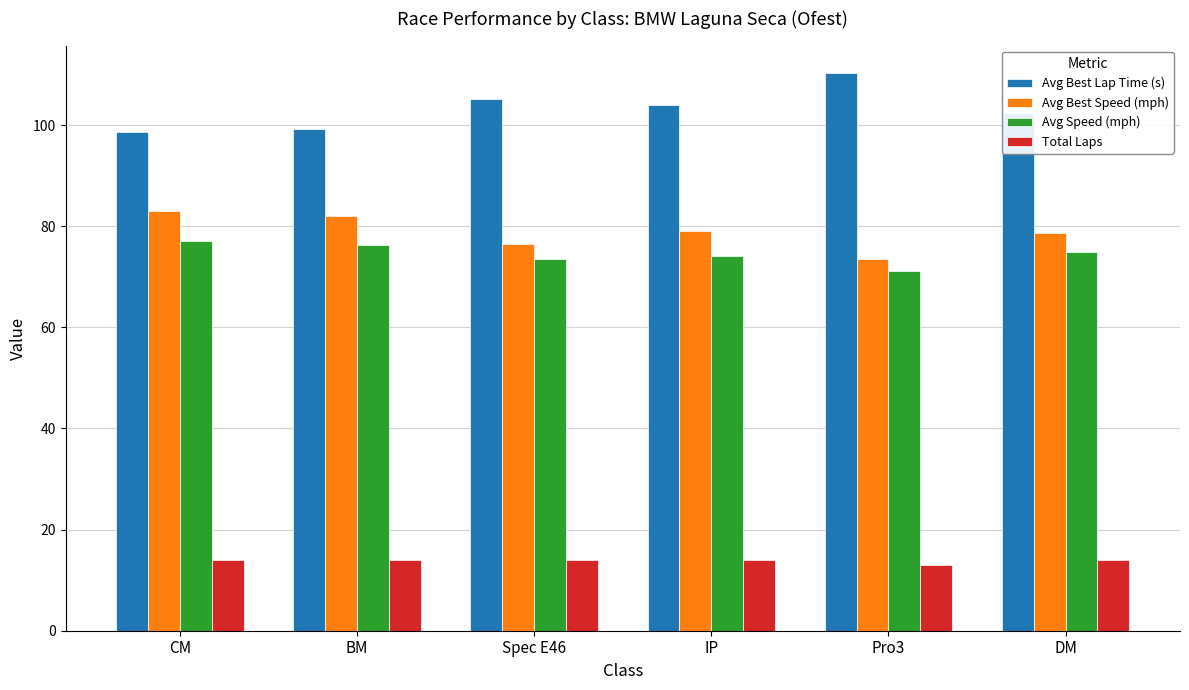

Which category has the highest value across all series?

Pro3